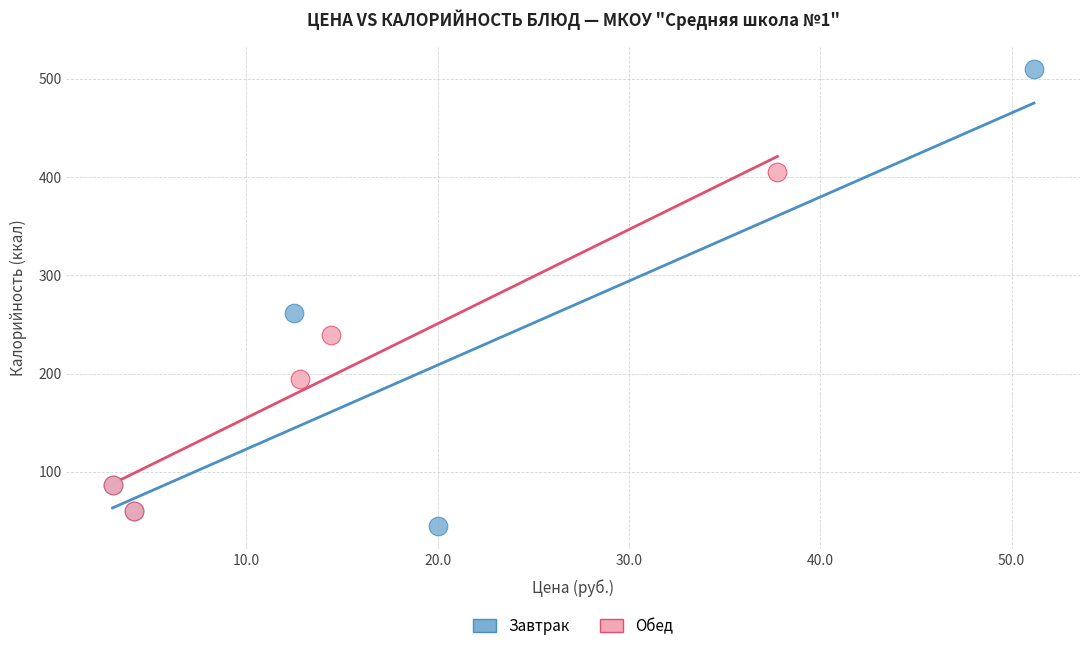

Which series has the widest spread of Y values?

Завтрак